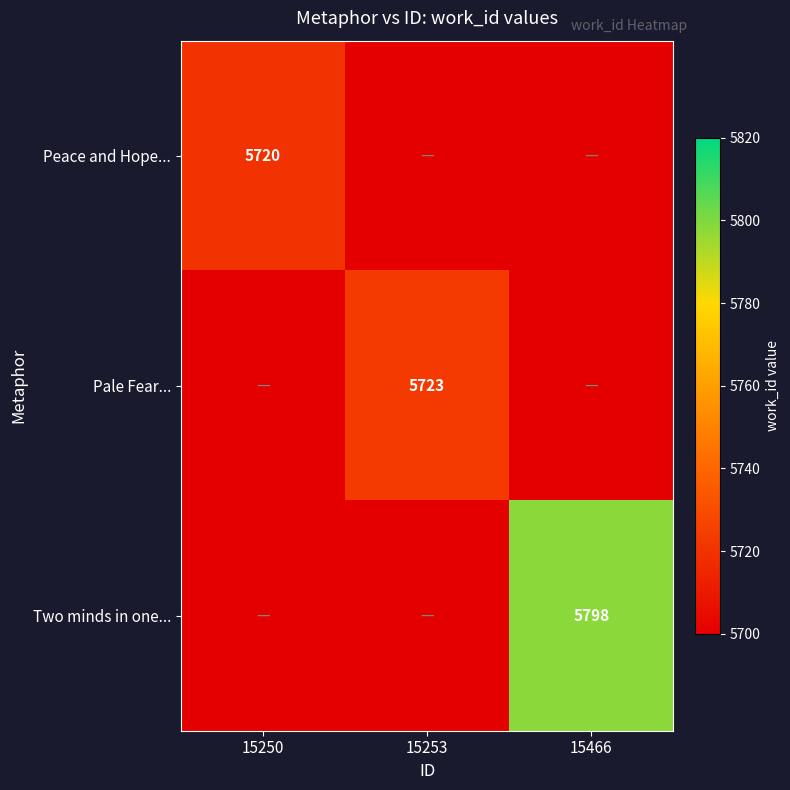

At which category is the sum across all series the highest?

15466